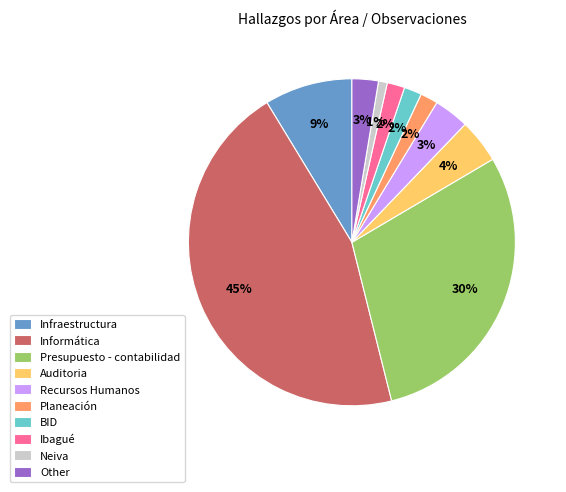

Does any single category account for the majority?

No